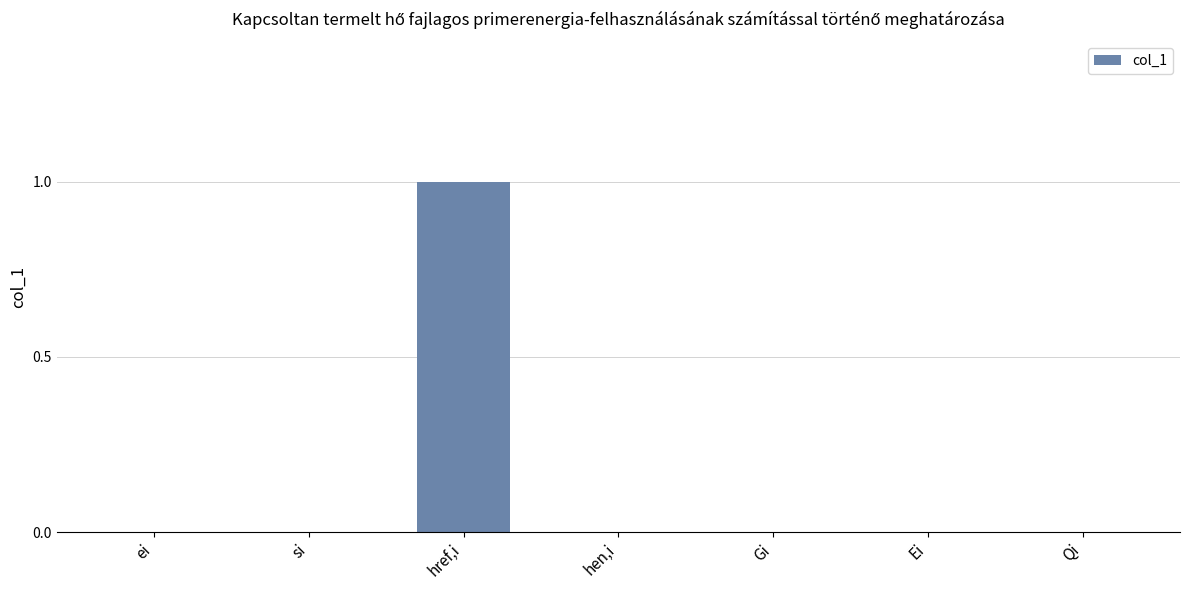

Count the number of data series in this chart.

1